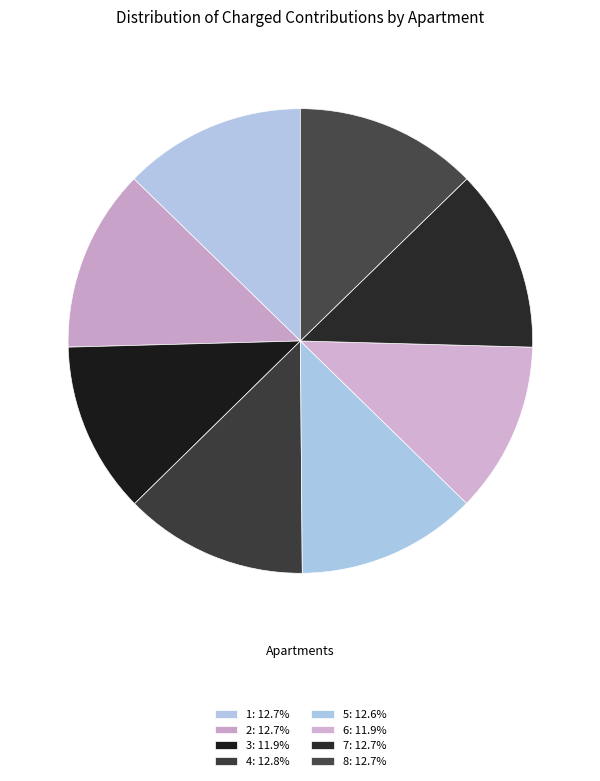

To the nearest percent, what portion does 1 represent?

13%